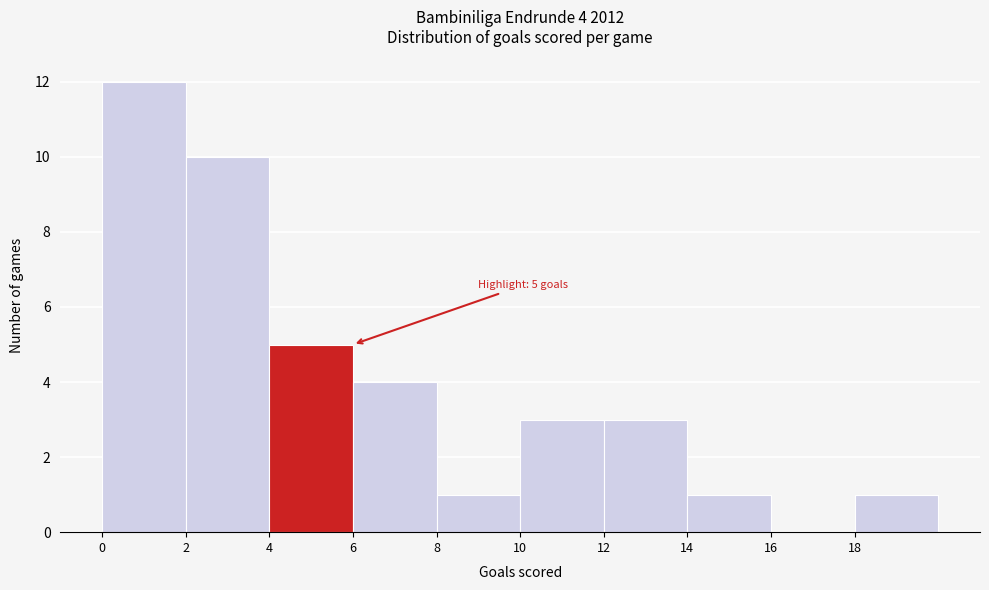

Which range on the x-axis has the tallest bar?

0 to 2